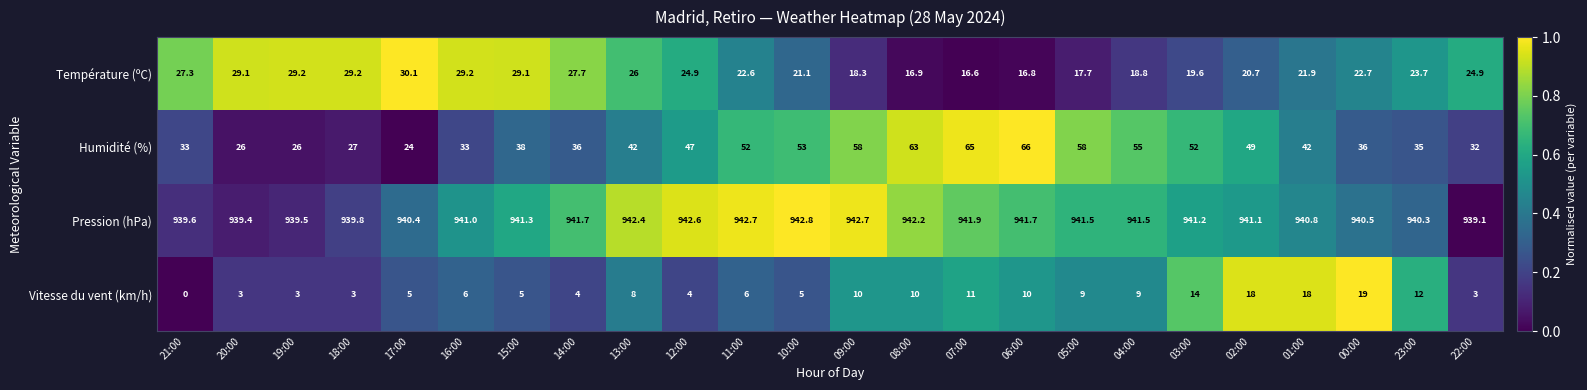

What is the maximum value shown in the chart?

942.8